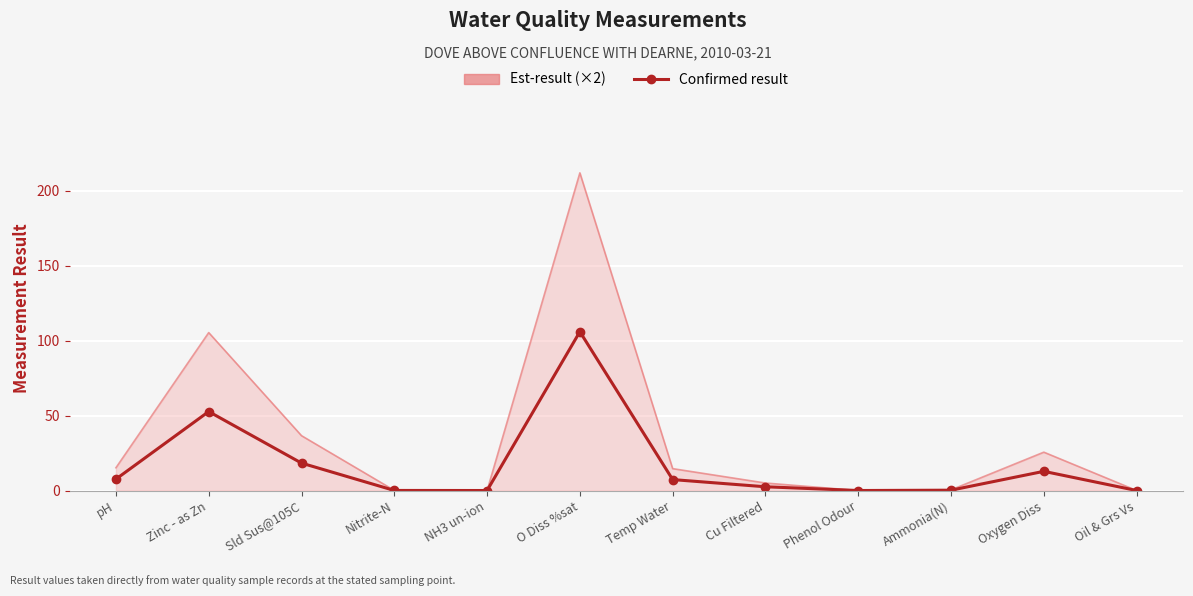

Which category has the highest value across all series?

O Diss %sat